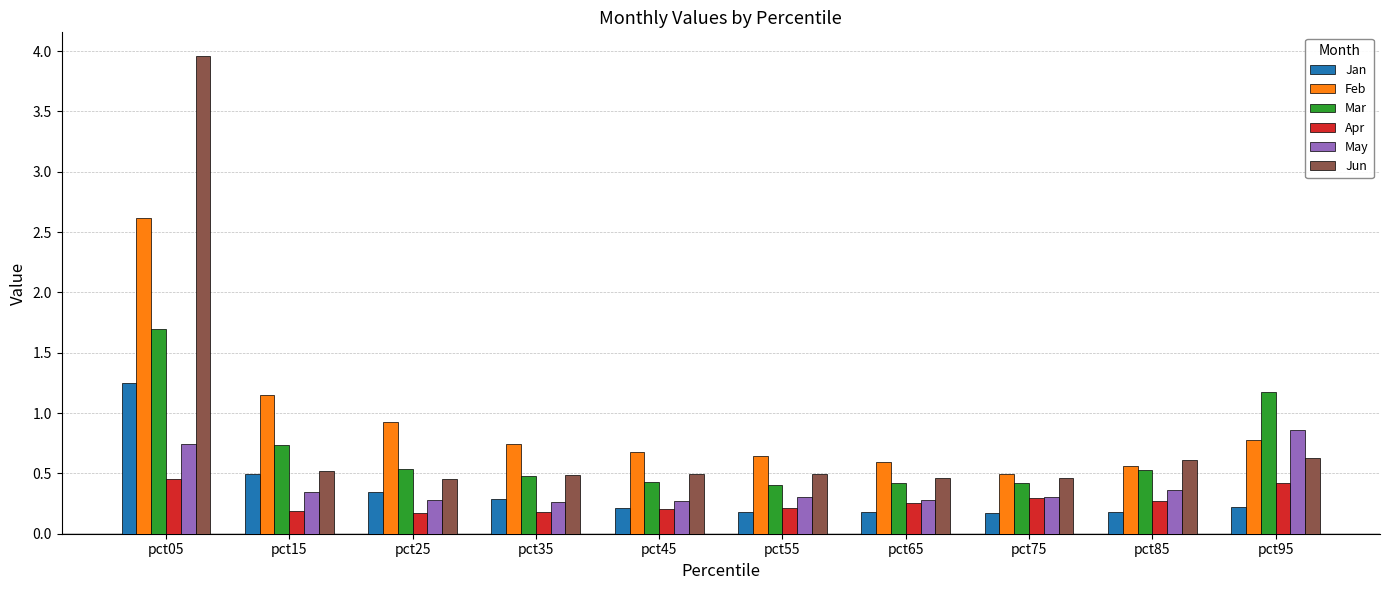

What is the value of the Apr bar at the 6th from the left?

0.2